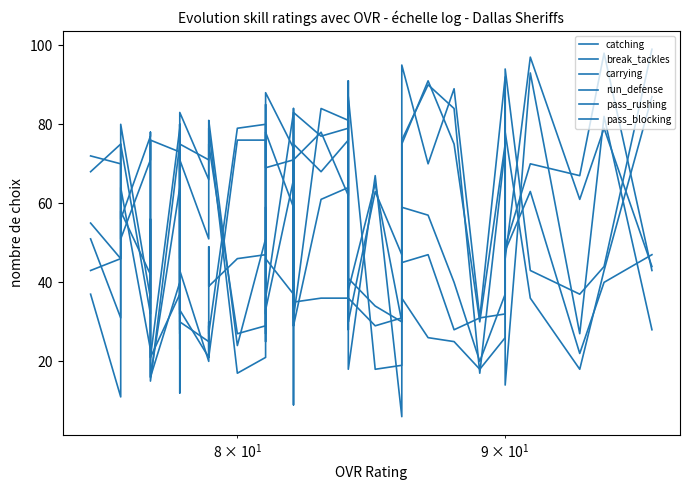

Reading left to right, transcribe all the data shown in this chart.

catching: 43	98	67	70	49	76	92	31	89	70	95	30	65	38	77	86	79	77	83	34	71	69	82	85	51	24	81	78	51	71	64	23	32	75	15	56	36	80	46	55
break_tackles: 28	82	27	93	14	91	74	17	84	90	76	6	67	18	81	81	62	78	71	9	59	78	77	77	21	17	79	74	71	75	42	14	12	64	16	19	23	64	11	37
carrying: 44	79	61	97	46	89	75	30	75	91	75	47	63	30	91	76	76	68	75	29	74	88	79	73	29	27	75	70	66	83	57	28	46	79	21	56	32	75	31	51
run_defense: 99	44	37	43	94	32	32	31	28	47	45	30	34	41	31	30	81	84	31	32	83	36	27	35	76	76	21	29	21	33	80	32	73	37	21	78	77	56	70	72
pass_rushing: 87	43	18	36	78	31	26	18	25	26	36	31	29	36	28	31	64	61	29	30	66	33	25	34	80	79	27	30	25	30	72	27	80	40	16	76	71	51	75	68
pass_blocking: 47	40	22	63	48	55	37	20	40	57	59	19	18	87	52	33	36	36	35	84	37	46	32	59	47	46	39	49	20	43	33	80	46	73	76	47	42	58	46	43